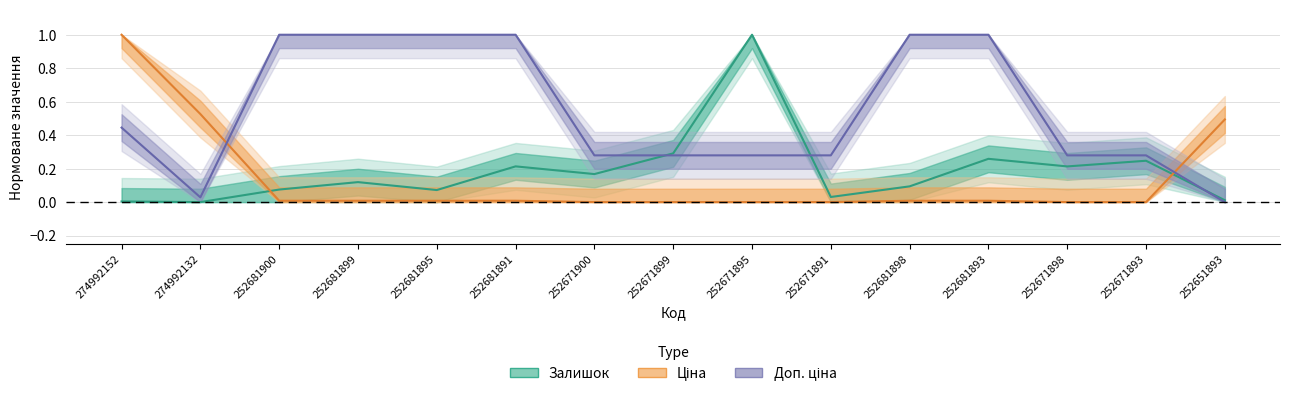

Count the number of categories in the chart.

15